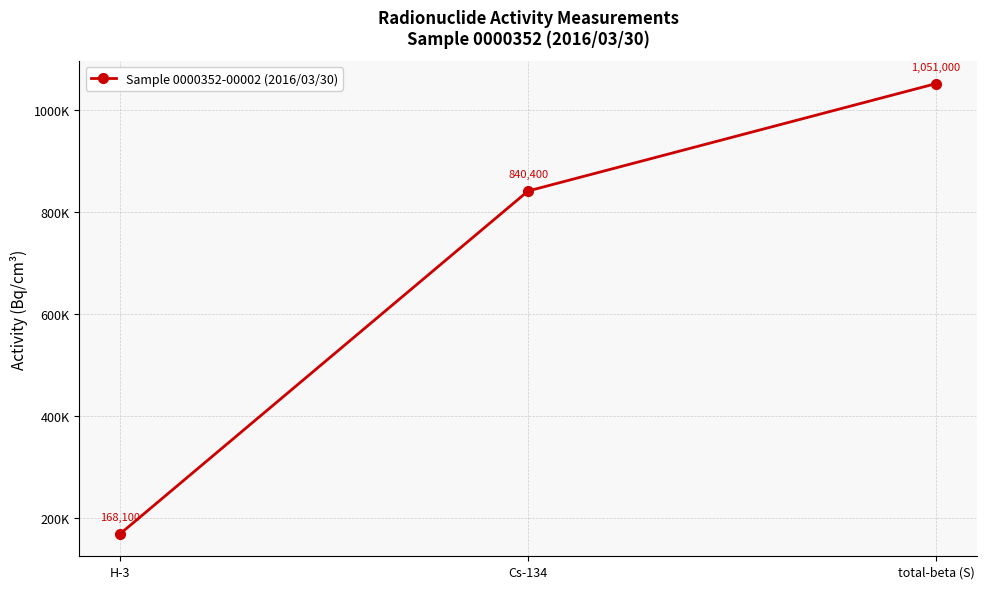

Which has a higher value, Cs-134 or total-beta (S)?

total-beta (S)